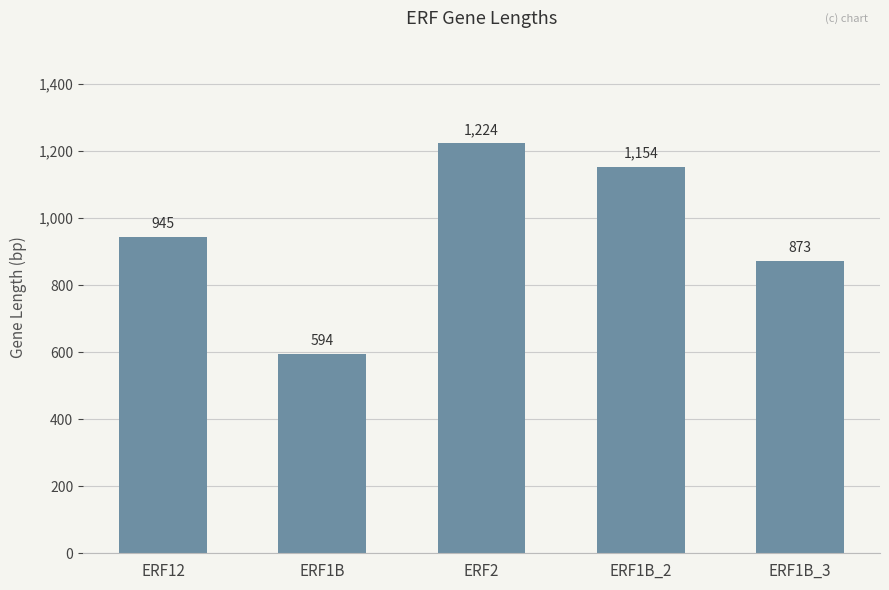

What is the ratio of the value at ERF1B_3 to the value at ERF1B?

1.5